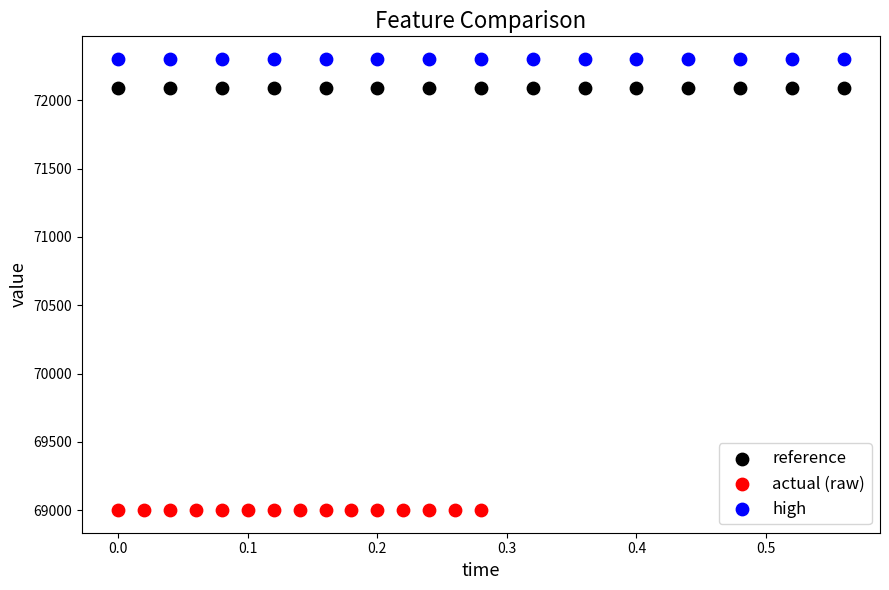

Which series reaches the minimum Y coordinate?

actual (raw)